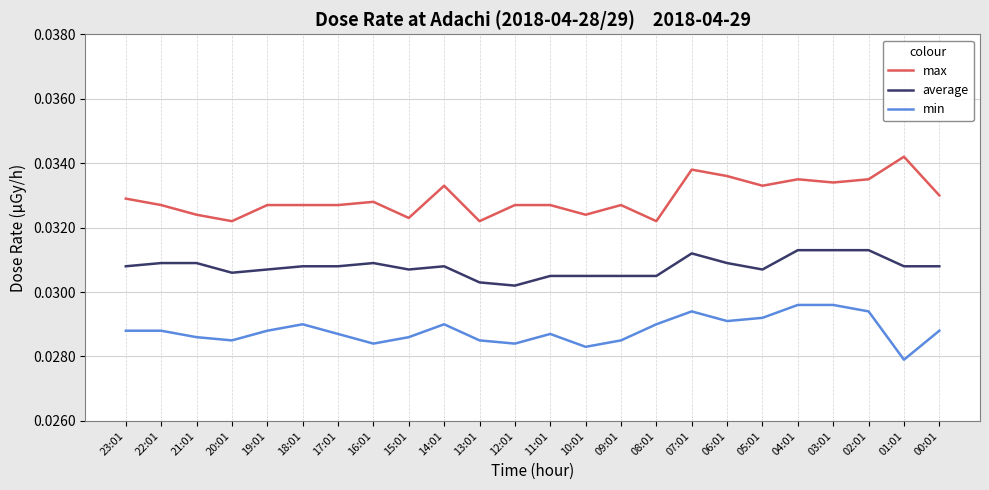

What position from the left is 21:01?

3